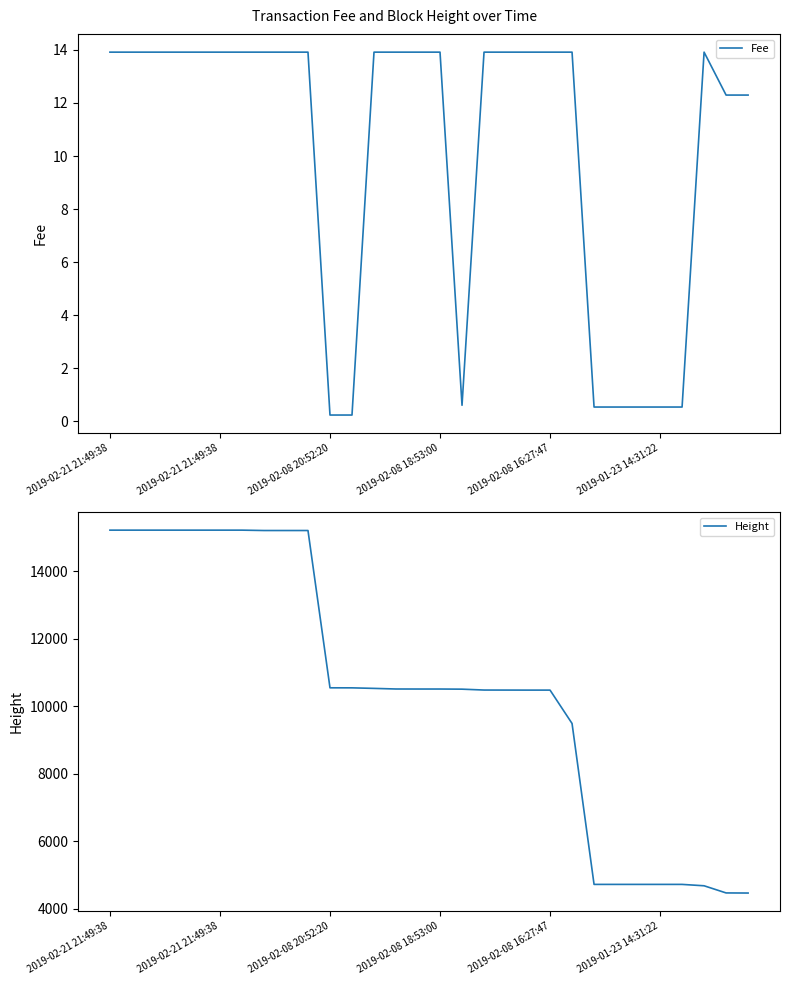

What is the difference between the Height values at 15 and 24?

5789.0